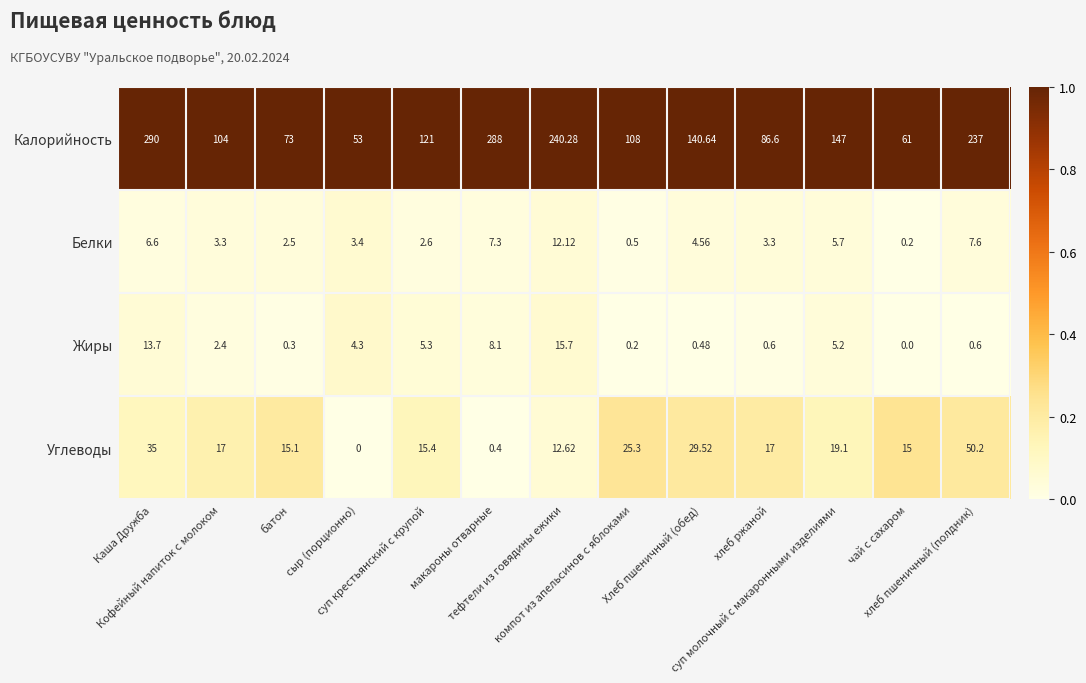

How many categories are shown in the chart?

13